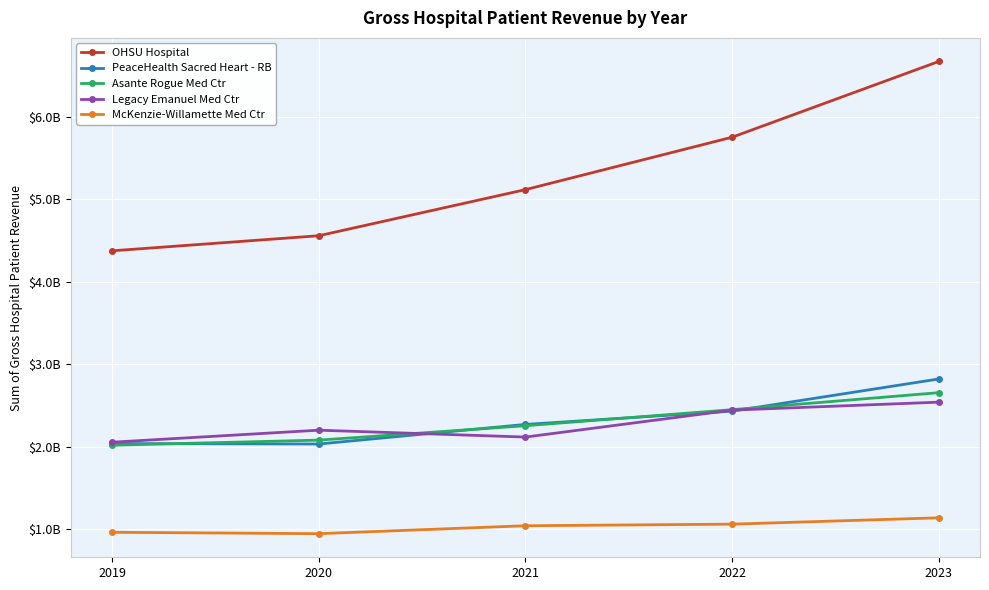

At which category does the chart reach its minimum across all series?

2020